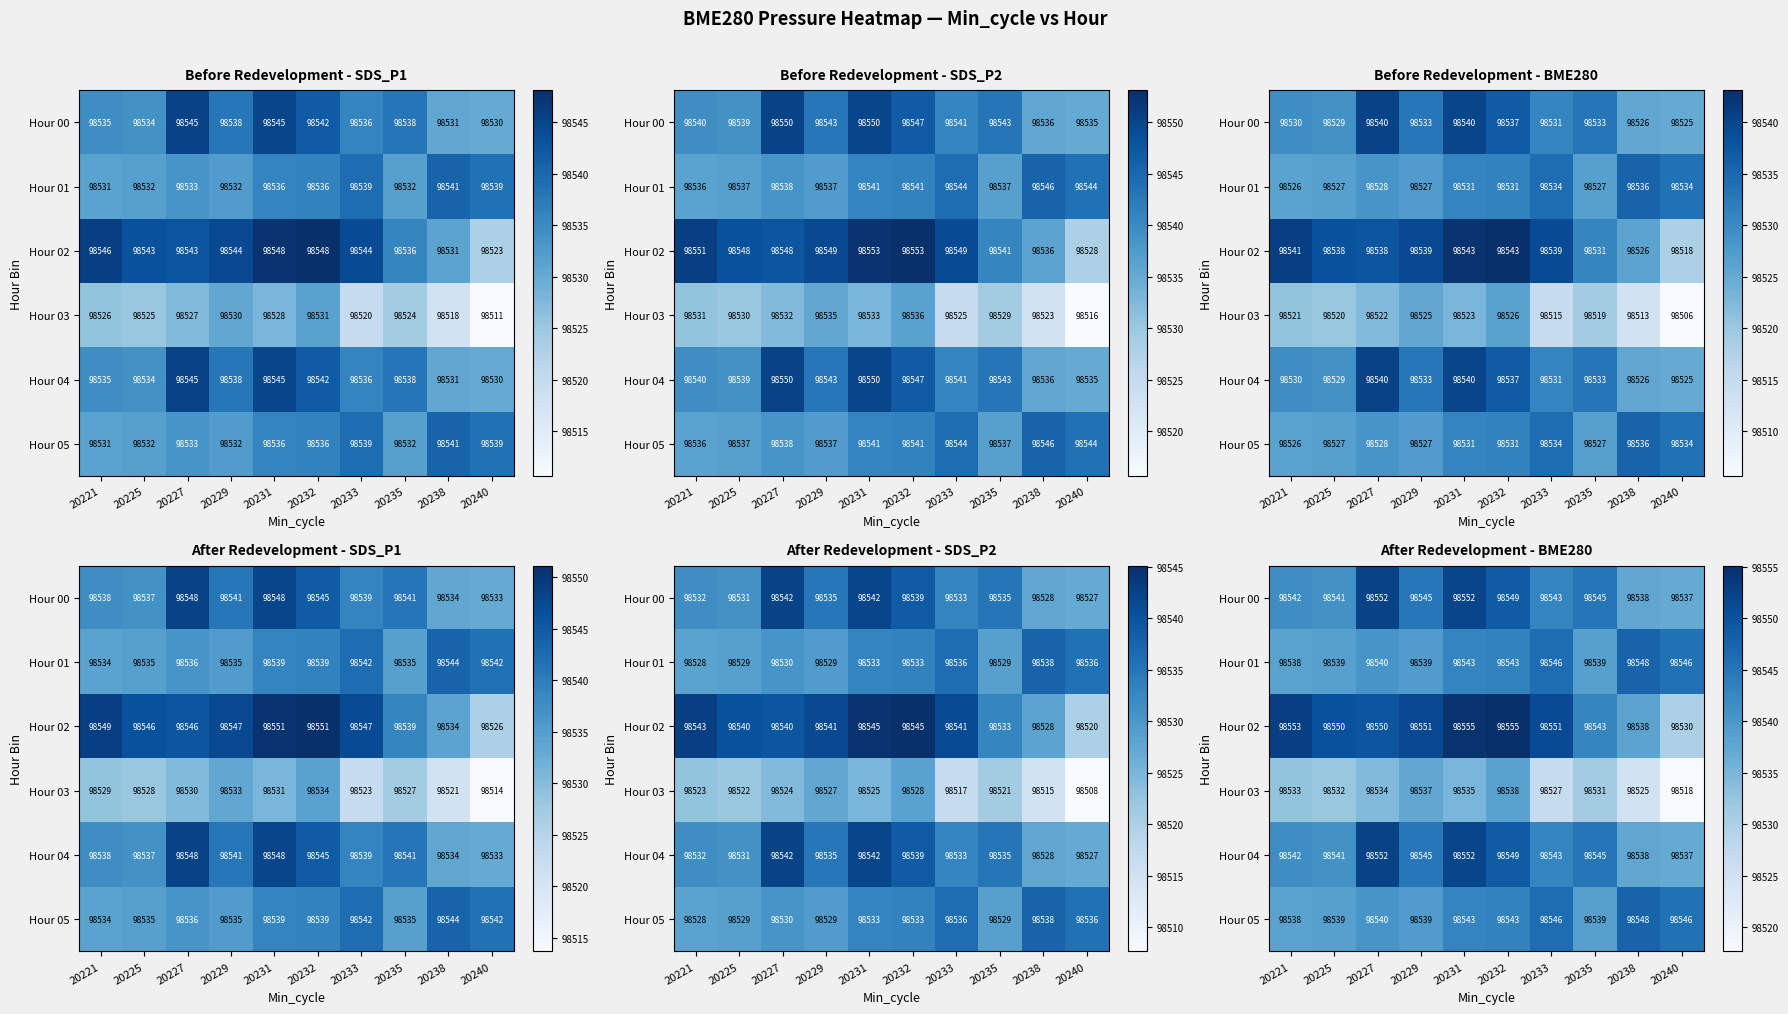

Is the value of Hour 01 at 20225 greater than the value of Hour 00 at 20232?

No